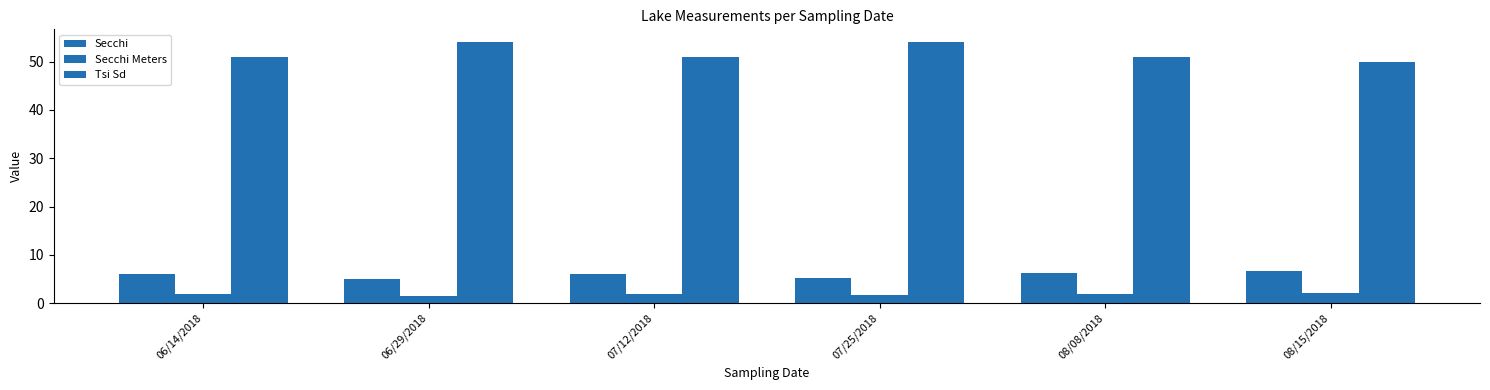

How many bars are there in total?

18